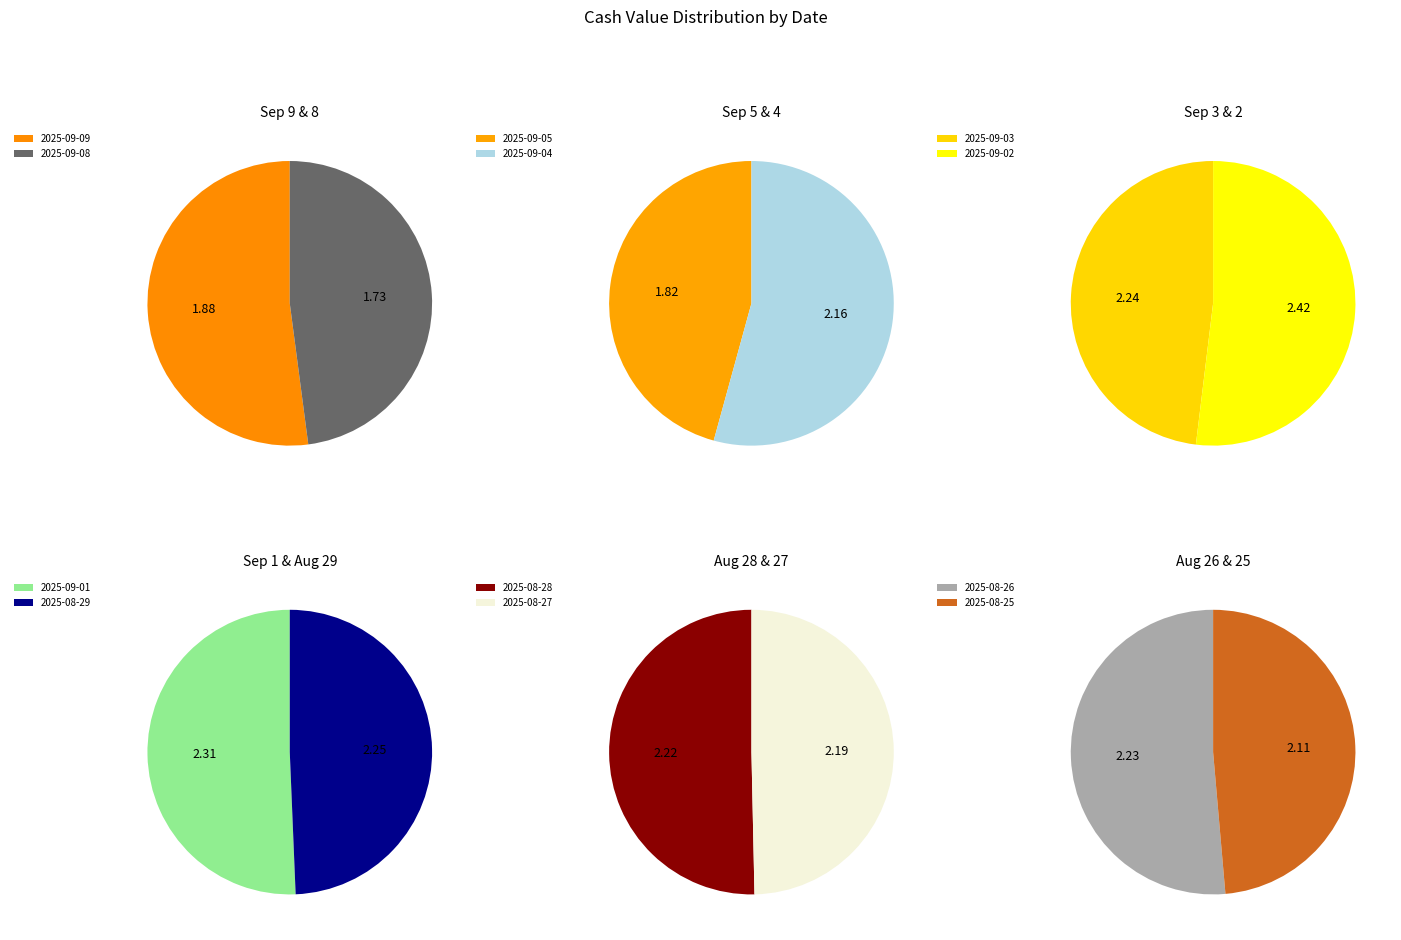

What is the total percentage of 2025-09-03 and 2025-08-25?

17.0%